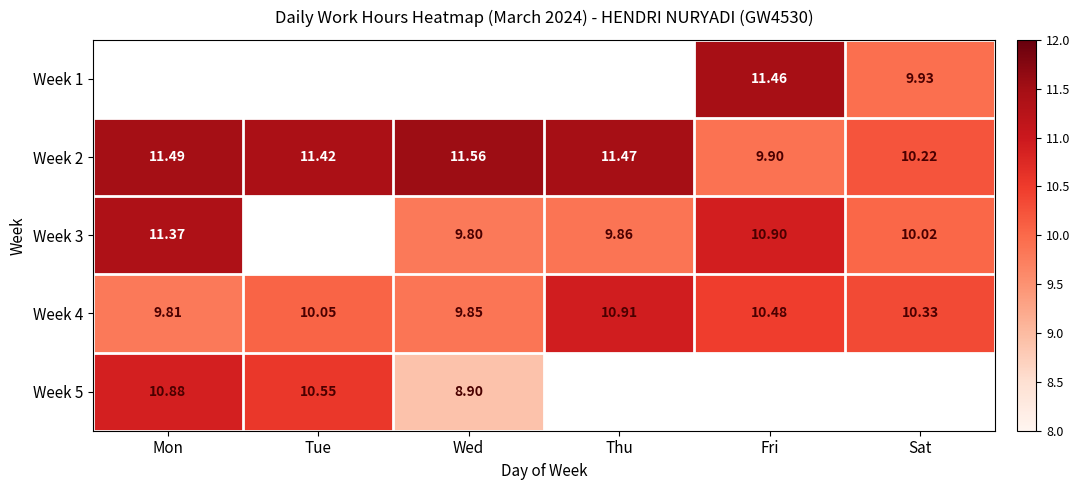

The Week 3 series shows 5.4 at Mon. True or false?

False